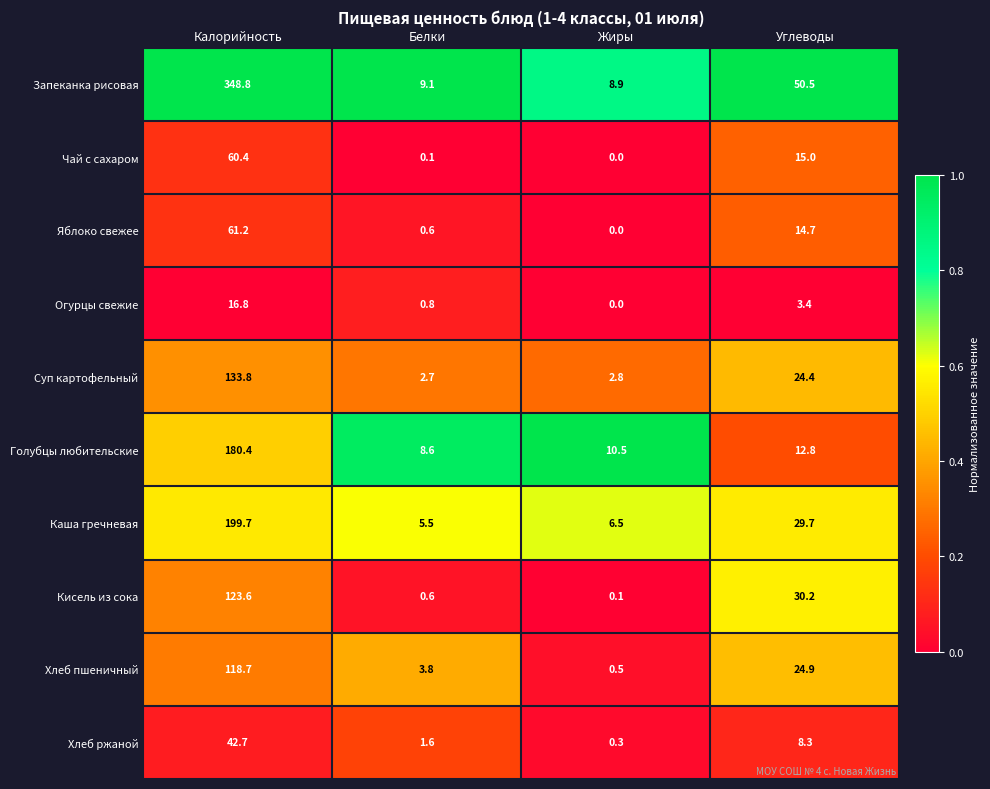

Rank the series by their maximum value, from lowest to highest.

Огурцы свежие, Хлеб ржаной, Чай с сахаром, Яблоко свежее, Хлеб пшеничный, Кисель из сока, Суп картофельный, Голубцы любительские, Каша гречневая, Запеканка рисовая